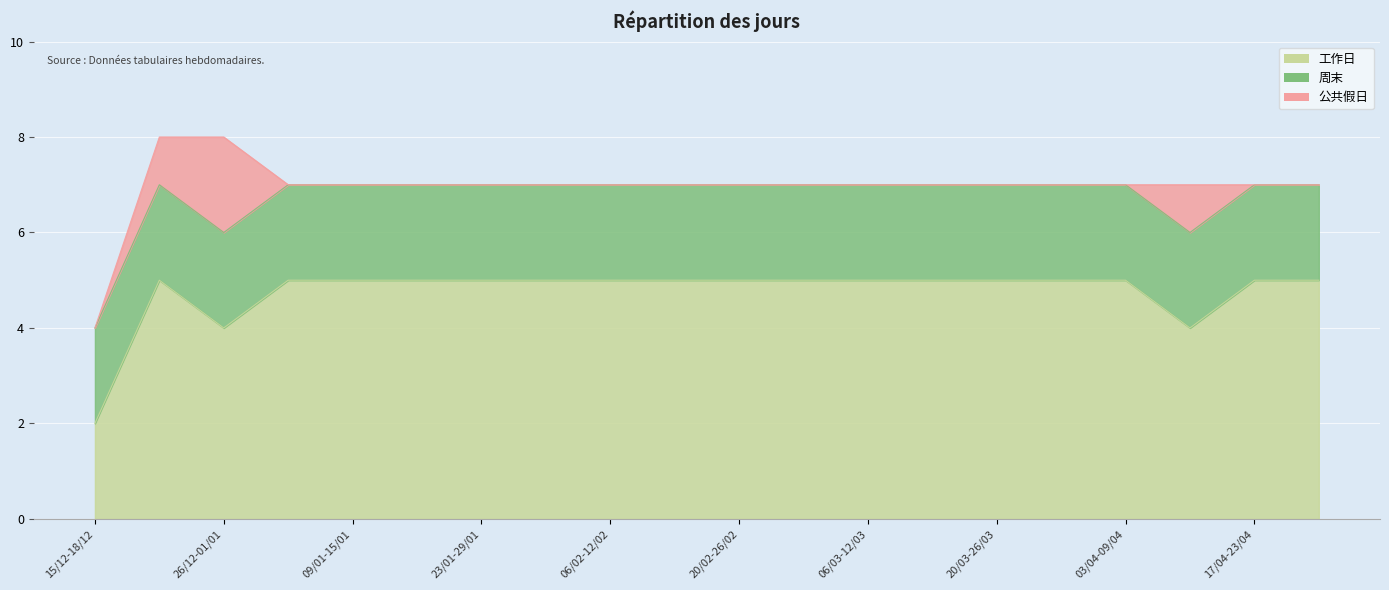

What is the difference between the second highest and second lowest values in the 工作日 series?

1